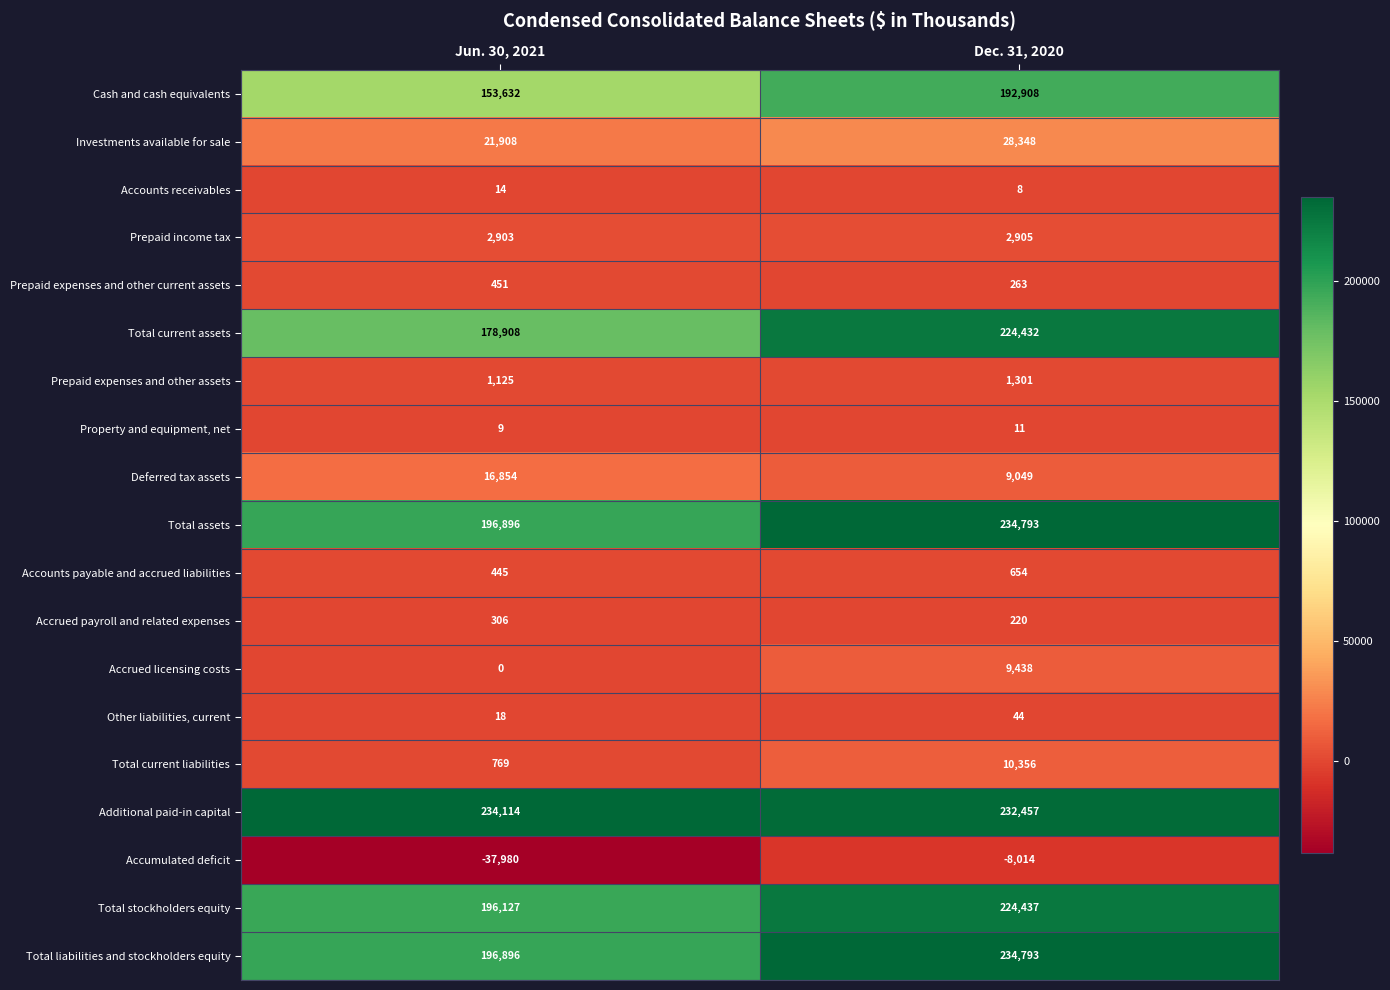

The value of Total liabilities and stockholders equity at Jun. 30, 2021 is 283943. True or false?

False